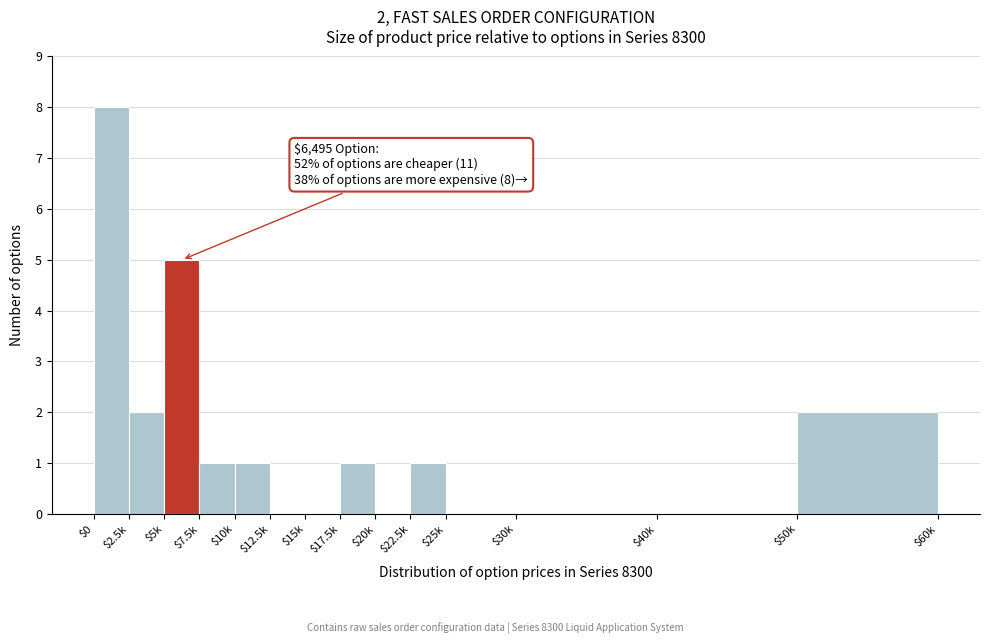

Which label corresponds to the largest value in the chart?

$0